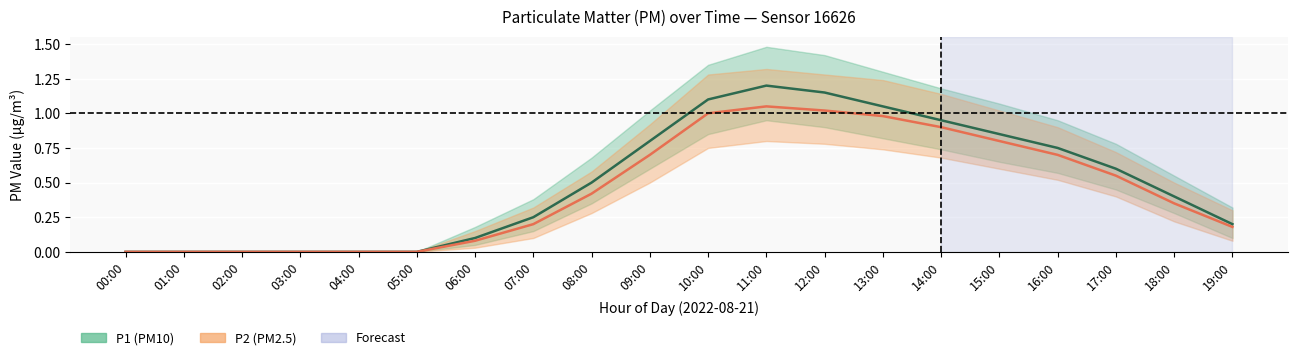

Rank the categories by P2 (PM2.5) Estimate value from lowest to highest.

00:00, 01:00, 02:00, 03:00, 04:00, 05:00, 06:00, 19:00, 07:00, 18:00, 08:00, 17:00, 09:00, 16:00, 15:00, 14:00, 13:00, 10:00, 12:00, 11:00